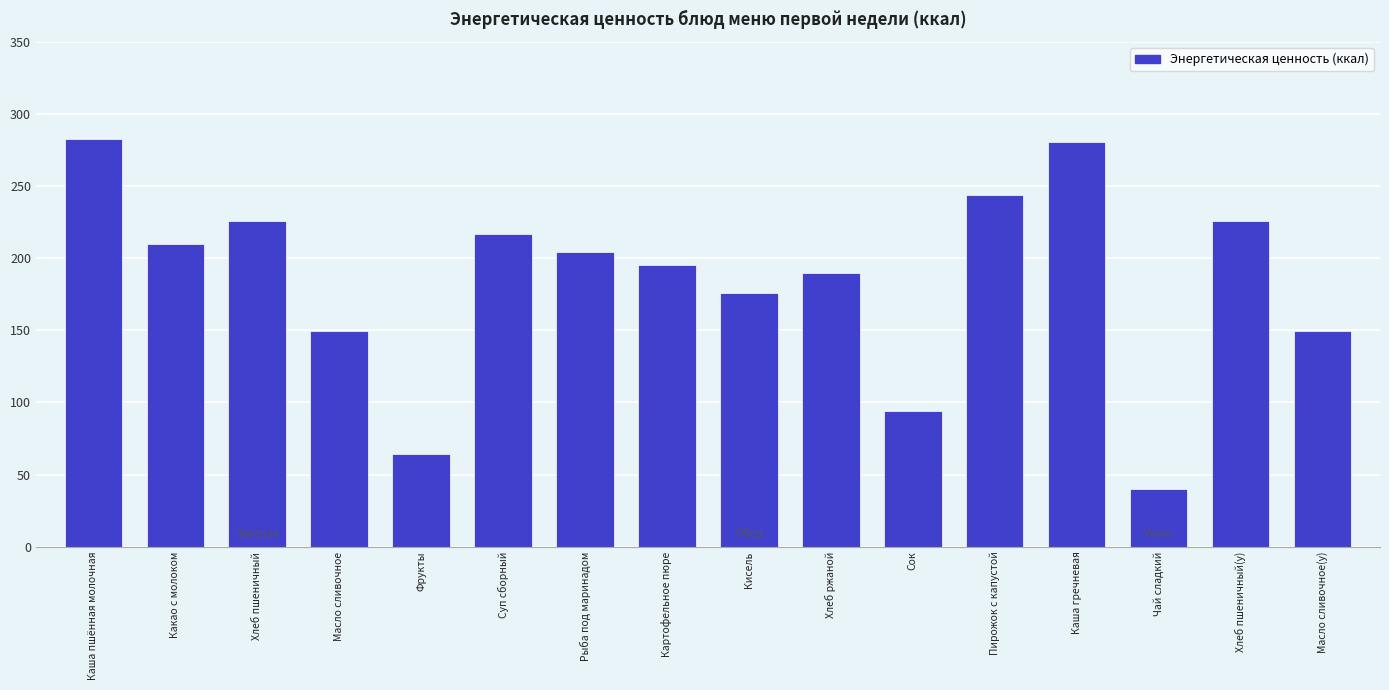

Count the number of data series in this chart.

1